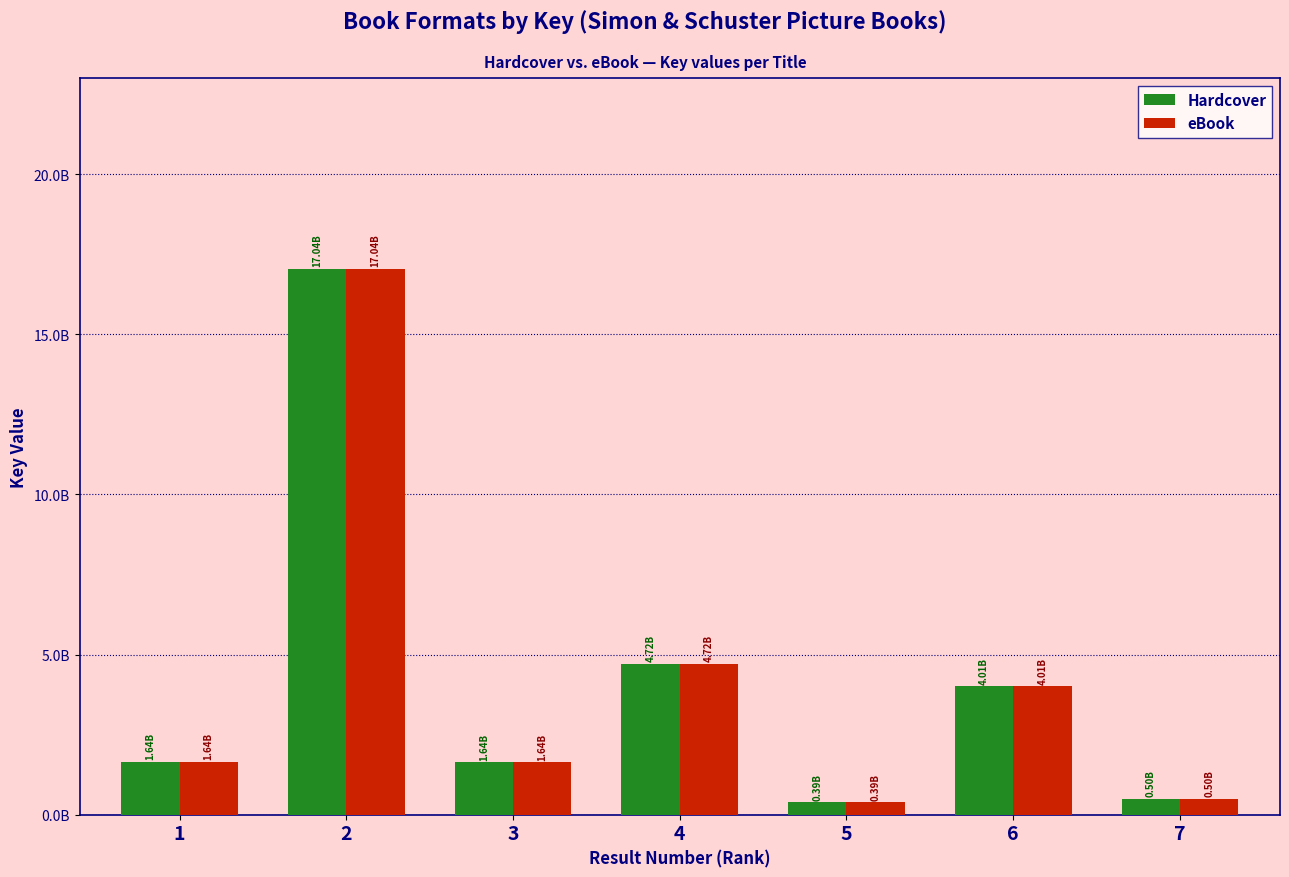

List the series in order of their peak value, highest first.

Hardcover, eBook